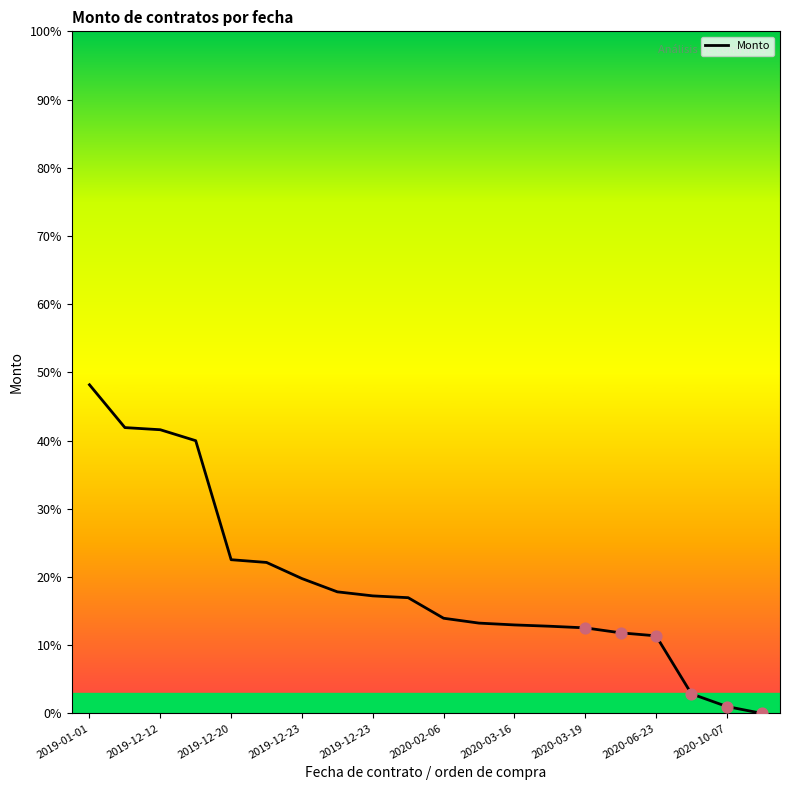

What is the maximum value shown in the chart?

48.2